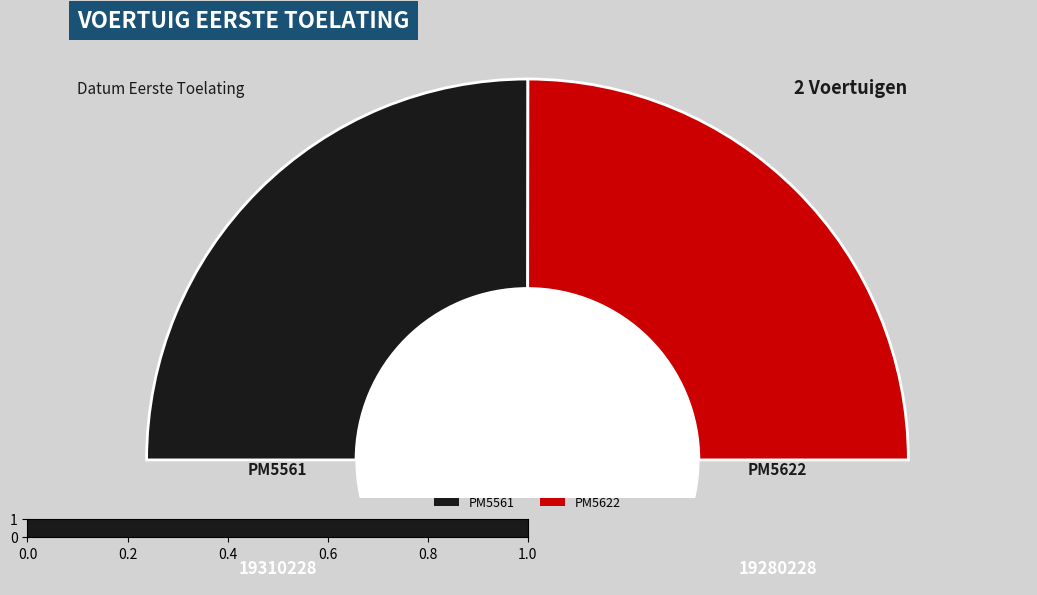

Which category accounts for the majority?

PM5561